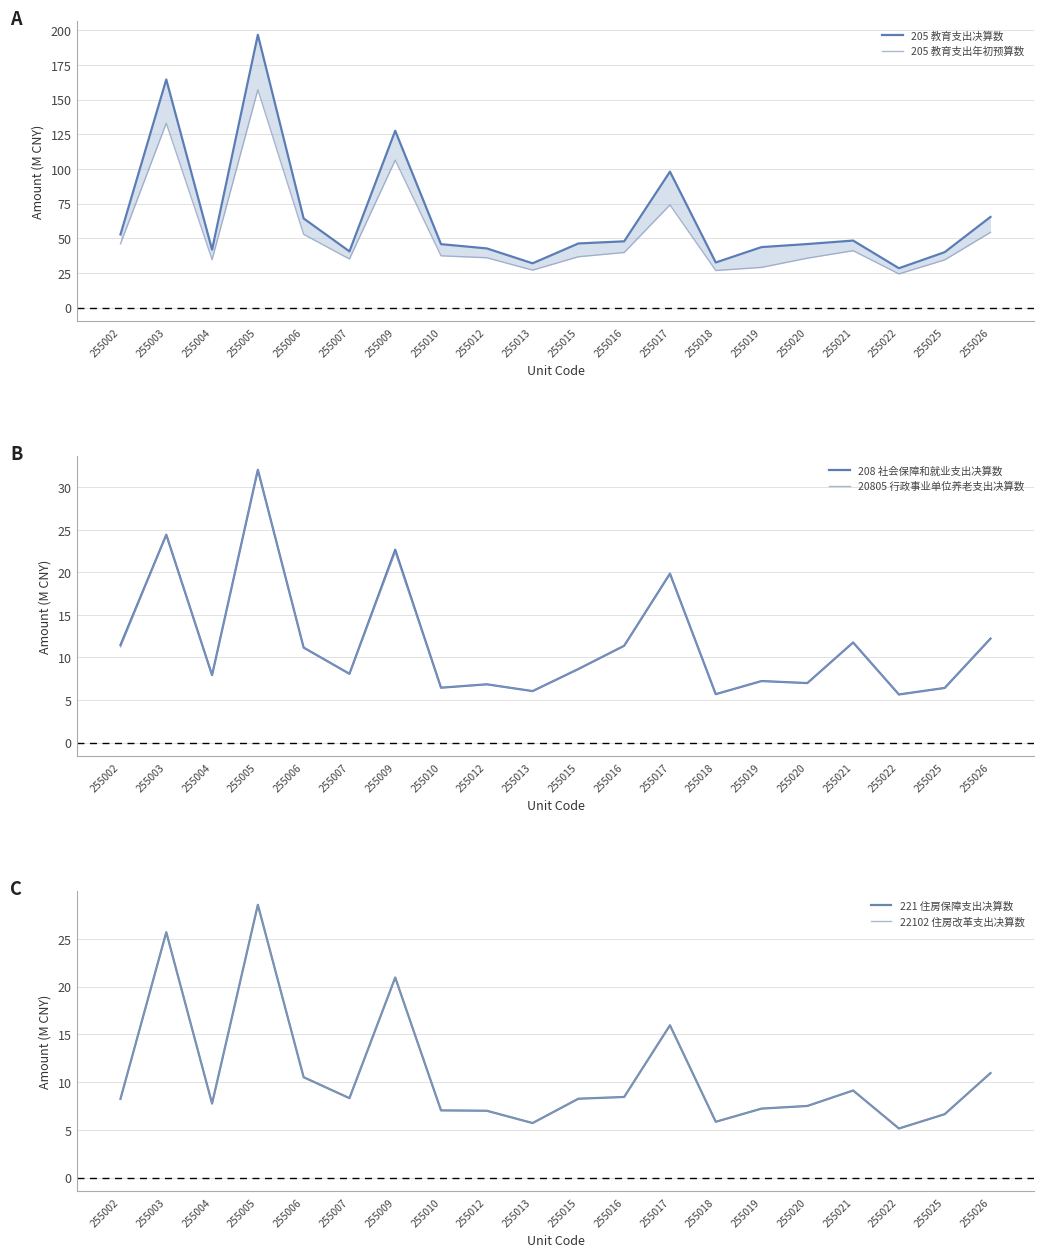

What is the maximum value shown in the chart?

196.7